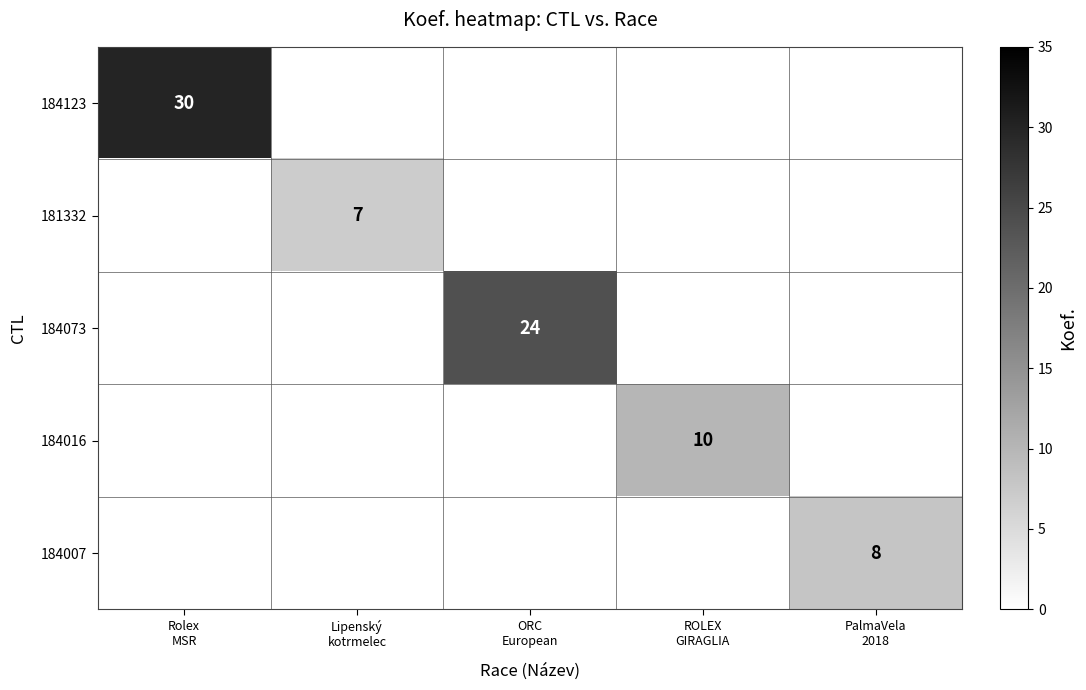

Which category has the highest value in the 184123 series?

Rolex MSR